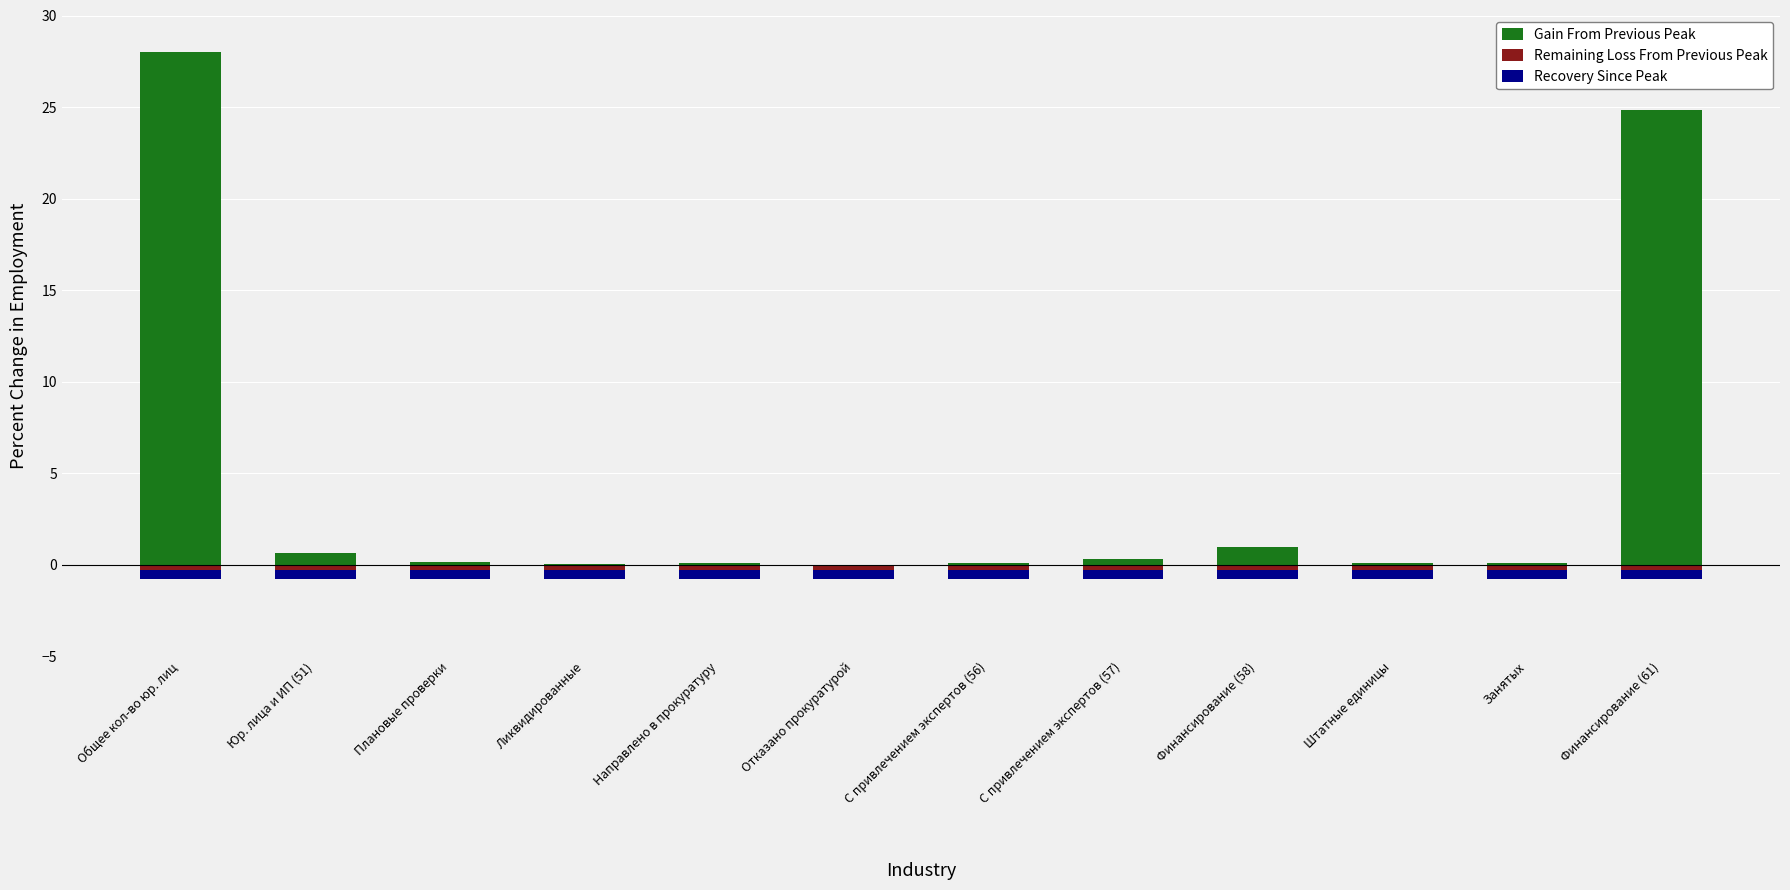

The Recovery Since Peak series shows -0.3 at С привлечением экспертов (56). True or false?

False